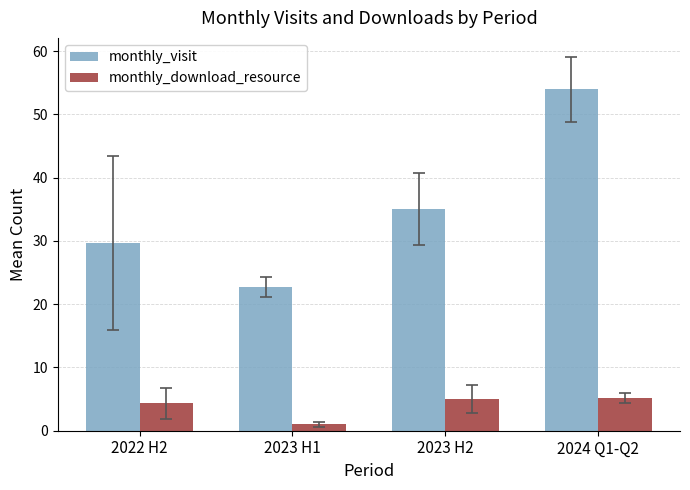

Rank the categories by monthly_visit value from lowest to highest.

2023 H1, 2022 H2, 2023 H2, 2024 Q1-Q2